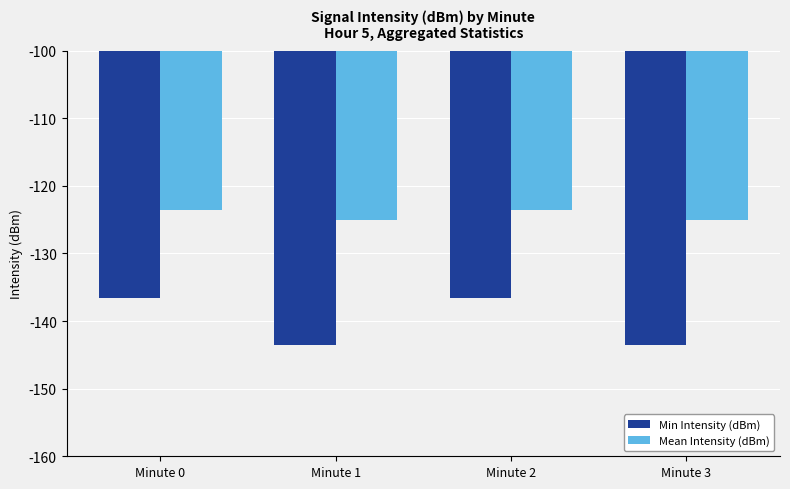

Is the value of Min Intensity (dBm) at Minute 0 greater than the value of Mean Intensity (dBm) at Minute 2?

No